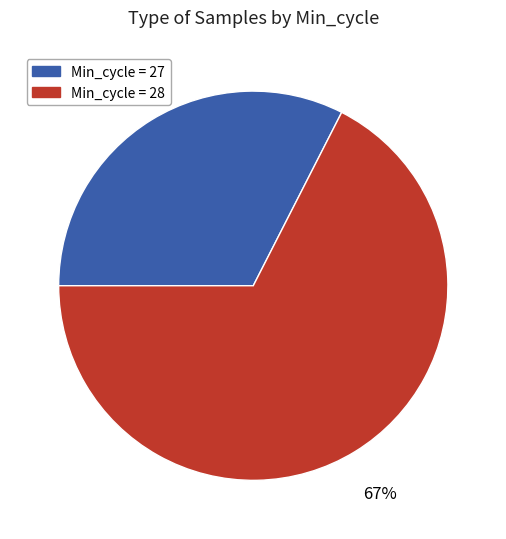

To the nearest percent, what is the average slice percentage?

50%